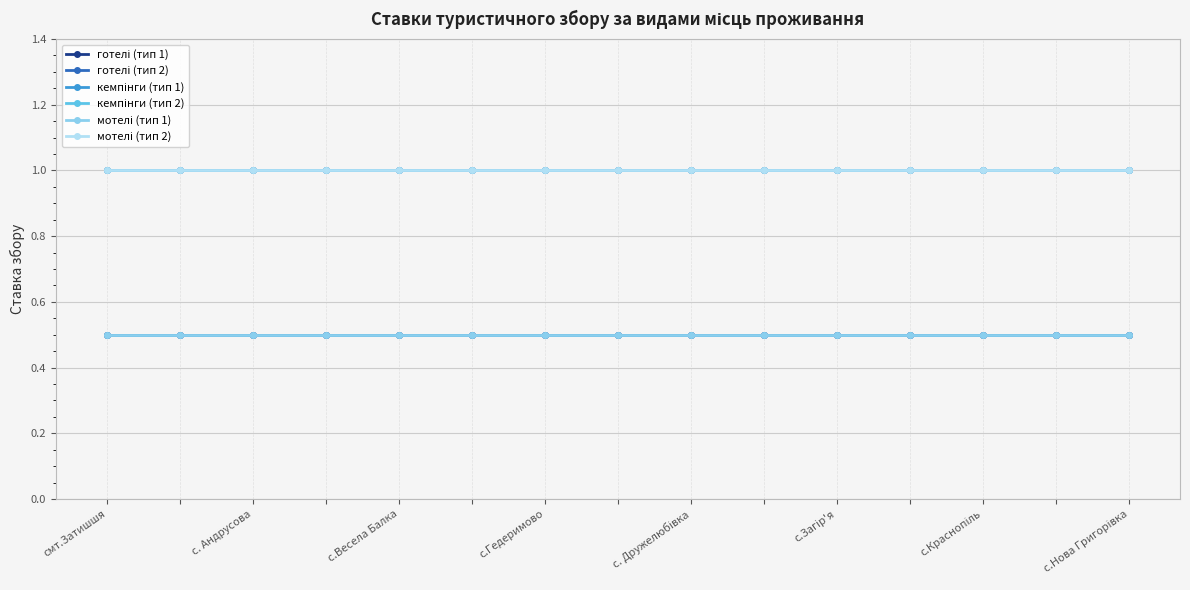

True or false: мотелі (тип 2) has more than 2 points higher than both neighbors.

False